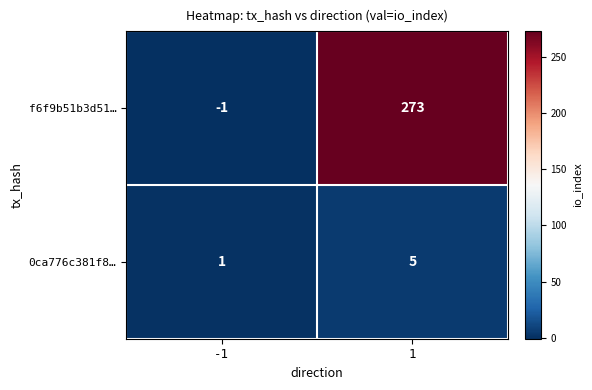

At -1, list the series in order from smallest to largest.

f6f9b51b3d51…, 0ca776c381f8…